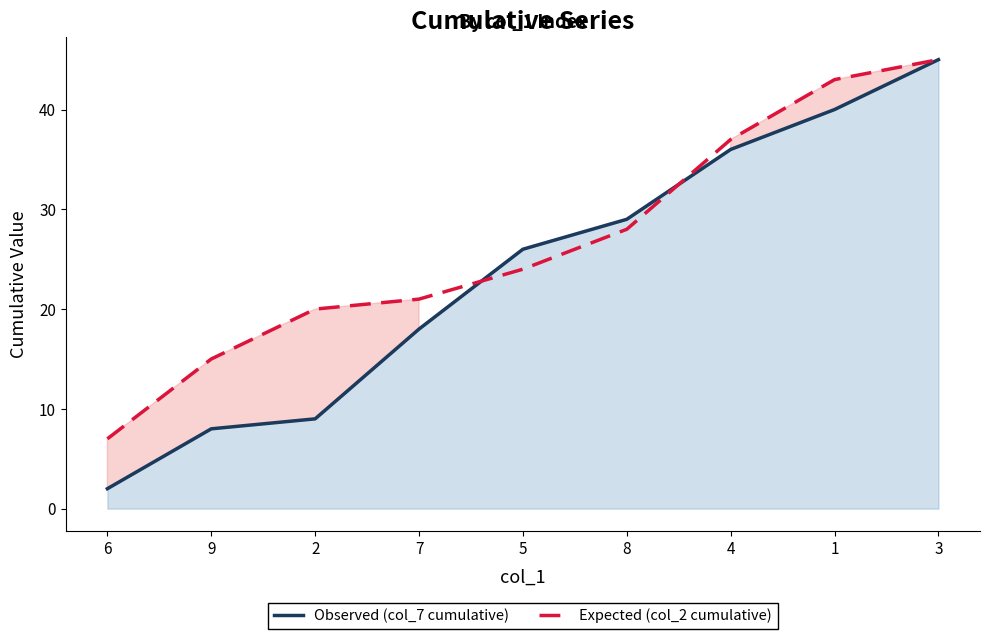

What is the difference between the maximum and minimum values in the Observed (col_7 cumulative) series?

43